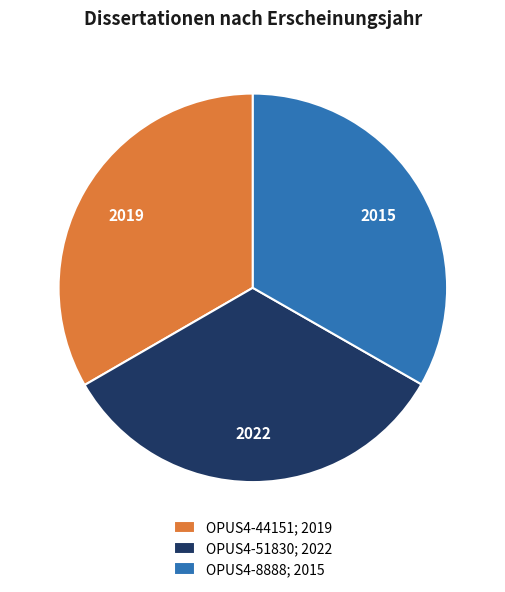

Approximately how many times larger is the value at OPUS4-8888; 2015 compared to OPUS4-44151; 2019?

1.0